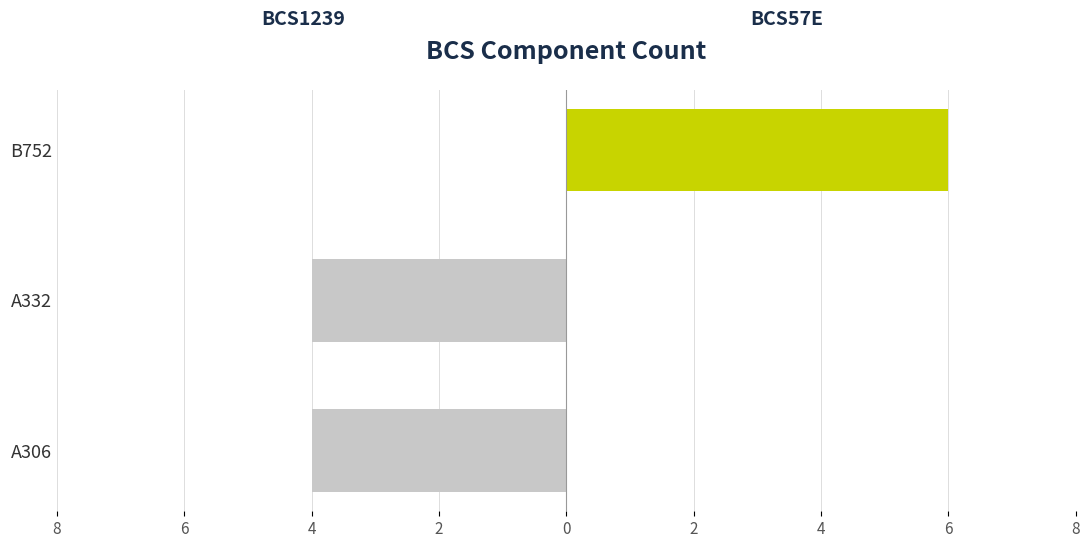

True or false: BCS57E has a value of 3 at B752.

False